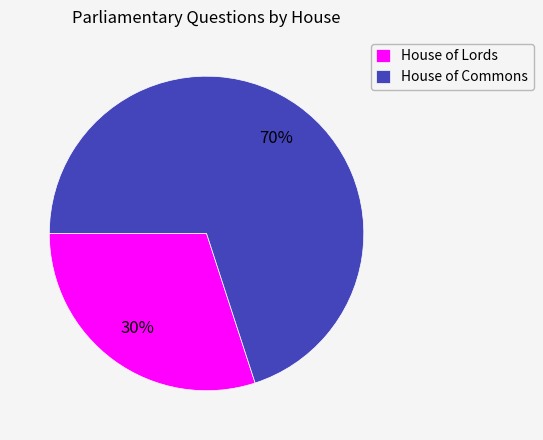

What is the largest slice in the pie chart?

House of Commons